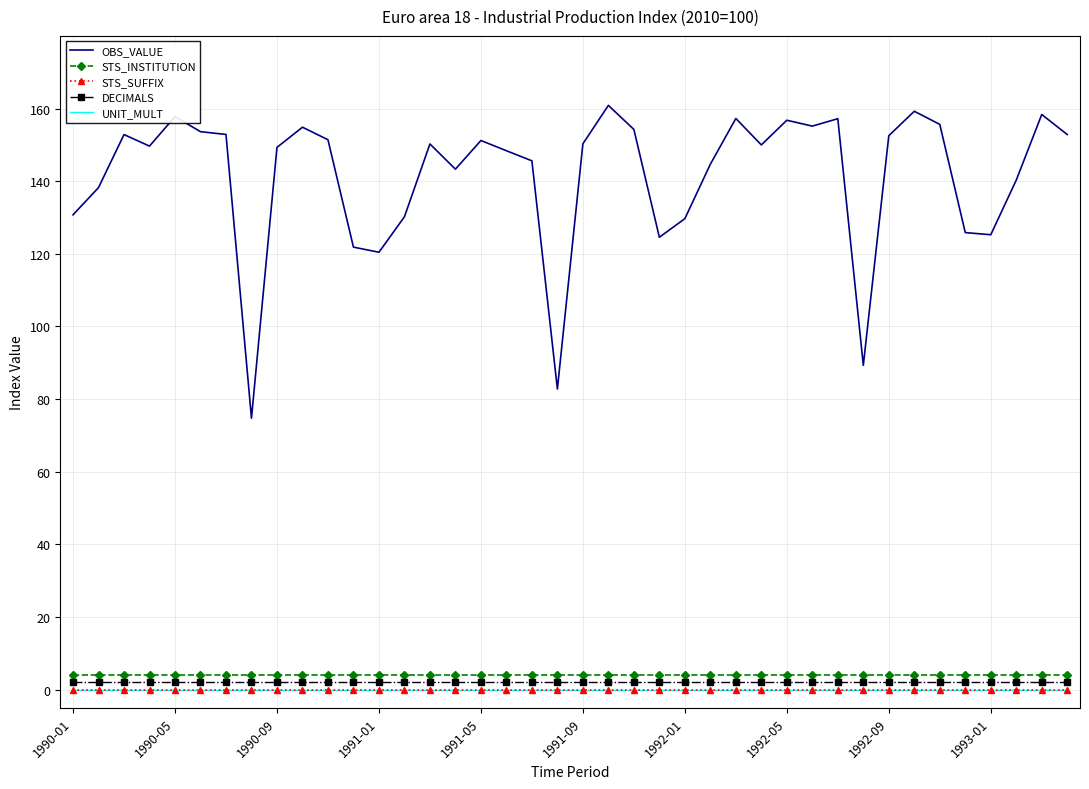

At which category is the sum across all series the highest?

21